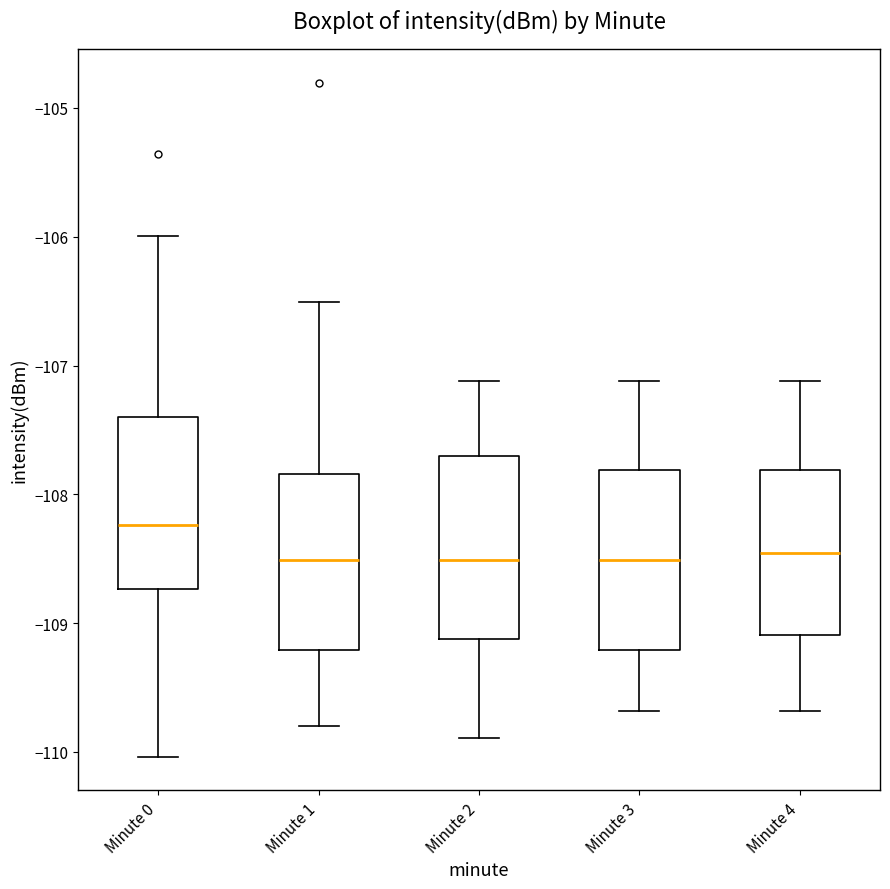

Reading left to right, read every box against the y-axis: the position of its median line, the range the box covers, and the ends of its whiskers. The values are not printed on the chart, so give them approximately, as read against the axis.

Minute 0: median -108.2, box -108.7 to -107.4, whiskers -110.0 to -106.0
Minute 1: median -108.5, box -109.2 to -107.8, whiskers -109.8 to -106.5
Minute 2: median -108.5, box -109.1 to -107.7, whiskers -109.9 to -107.1
Minute 3: median -108.5, box -109.2 to -107.8, whiskers -109.7 to -107.1
Minute 4: median -108.5, box -109.1 to -107.8, whiskers -109.7 to -107.1